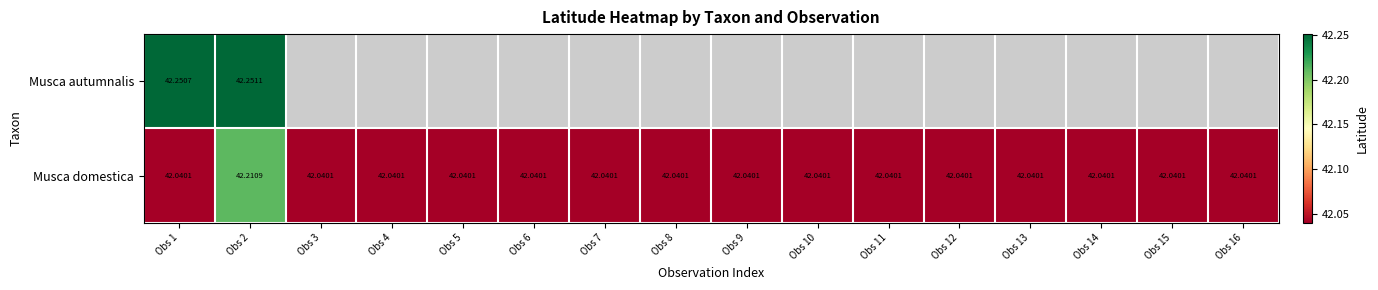

How many data points does each series have?

16